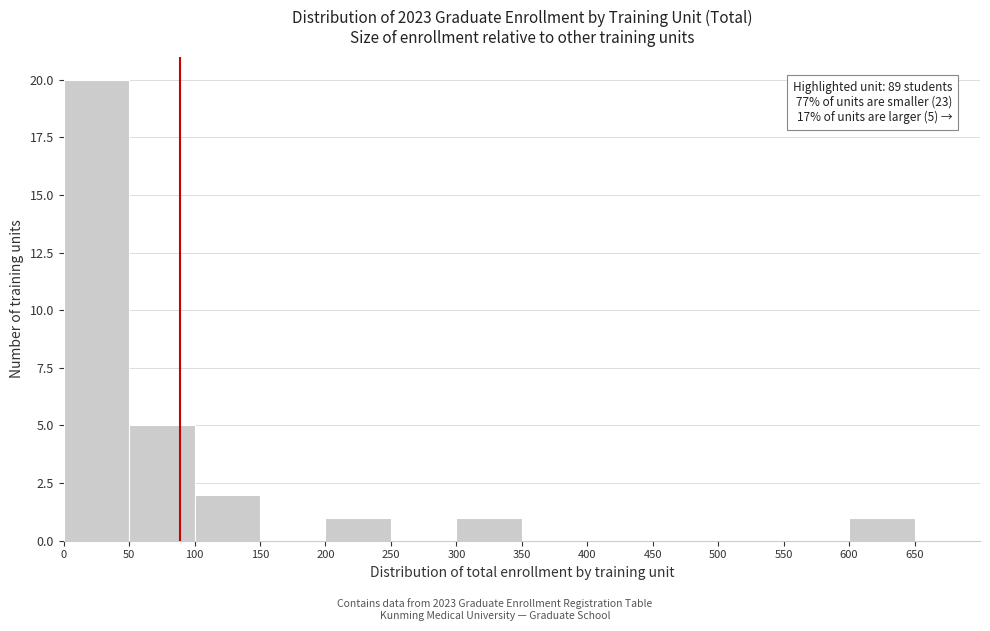

Which range on the x-axis has the tallest bar?

0 to 50